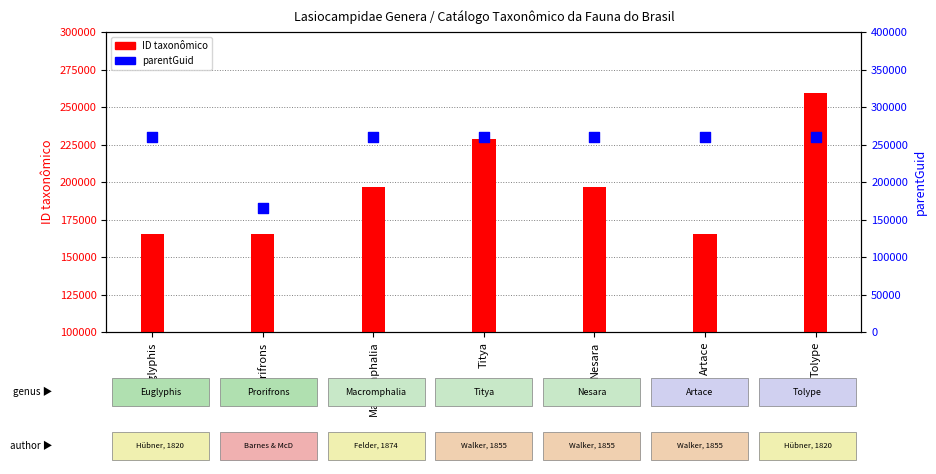

At how many categories does at least one series exceed 189225?

6